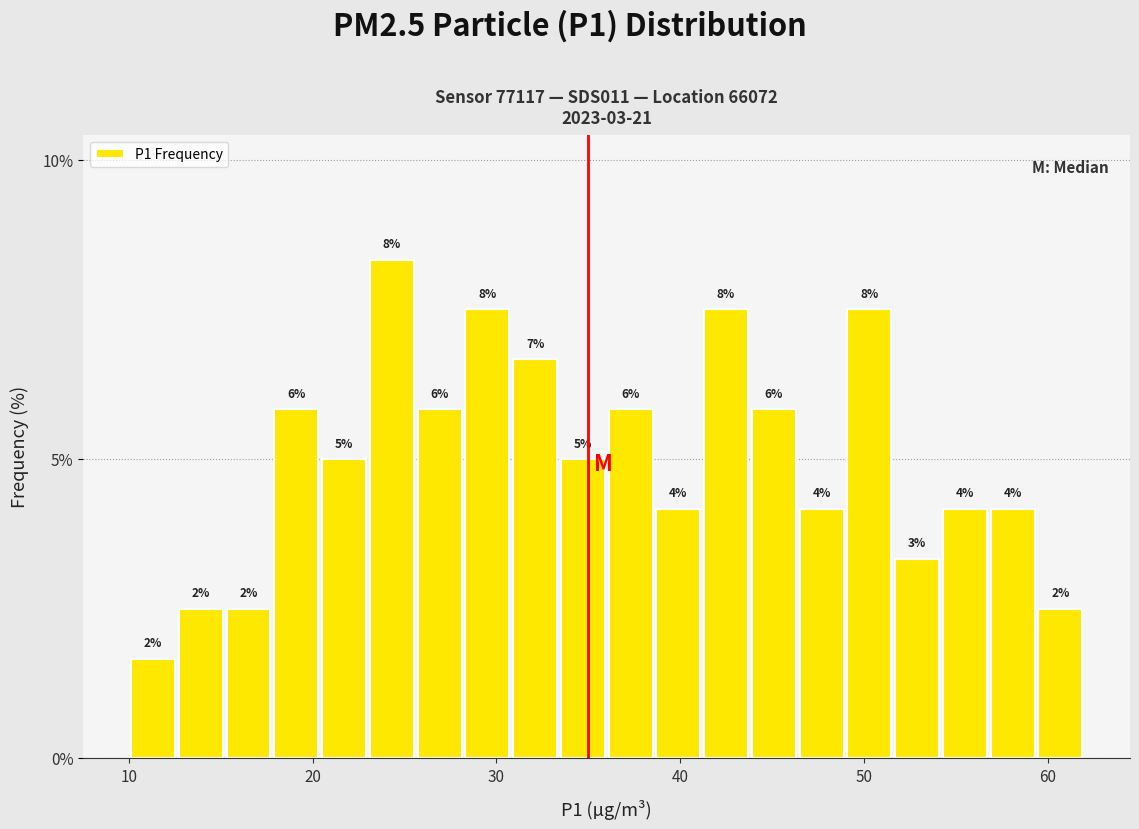

Around what value on the x-axis is the tallest bar? Give the approximate position of its centre, as read against the axis.

24